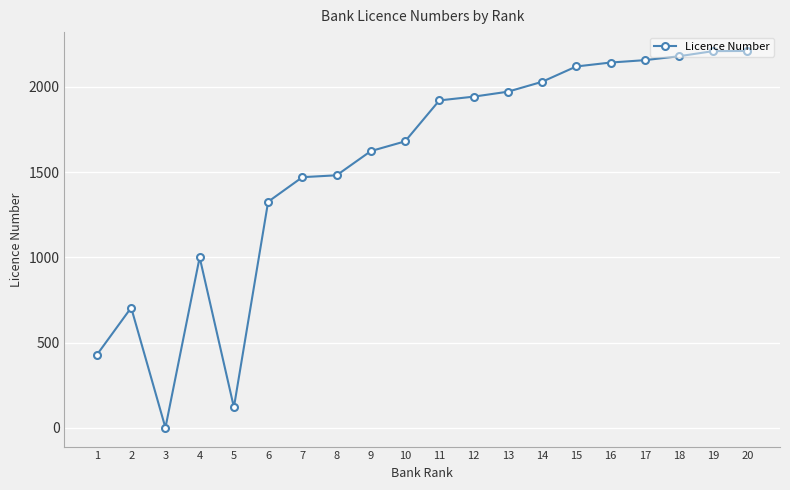

Is it true that the value at 17 is 2156?

True